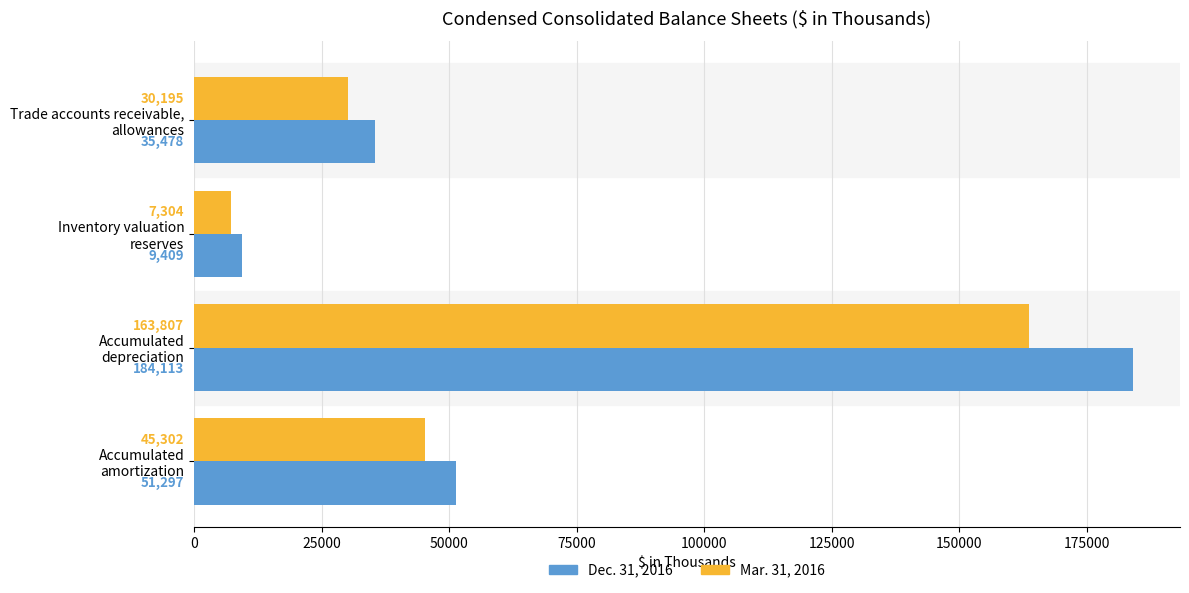

What is the difference between the maximum and minimum values in the Dec. 31, 2016 series?

174704